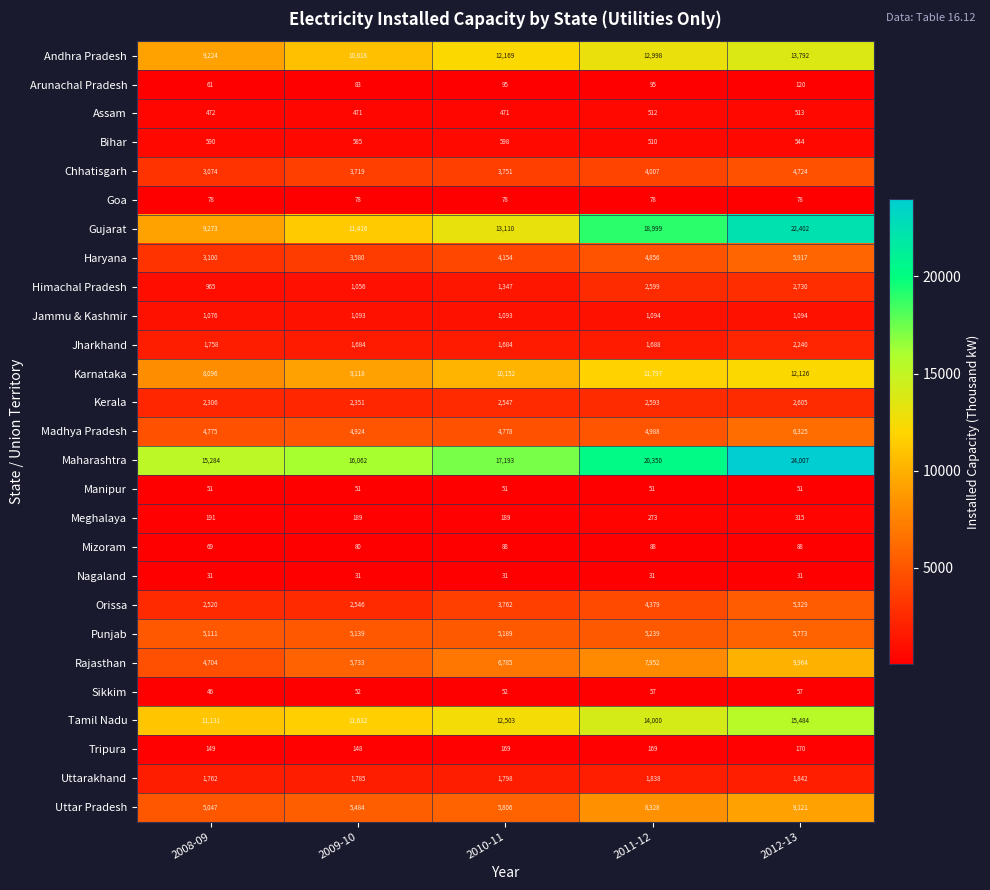

At which label is Rajasthan closest to 7334?

2010-11